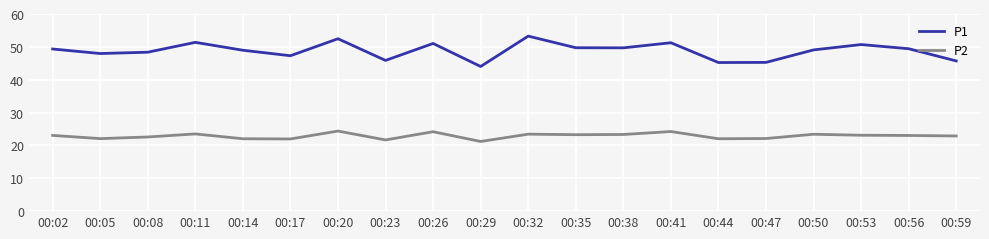

What is the sum of all P1 values?

976.1